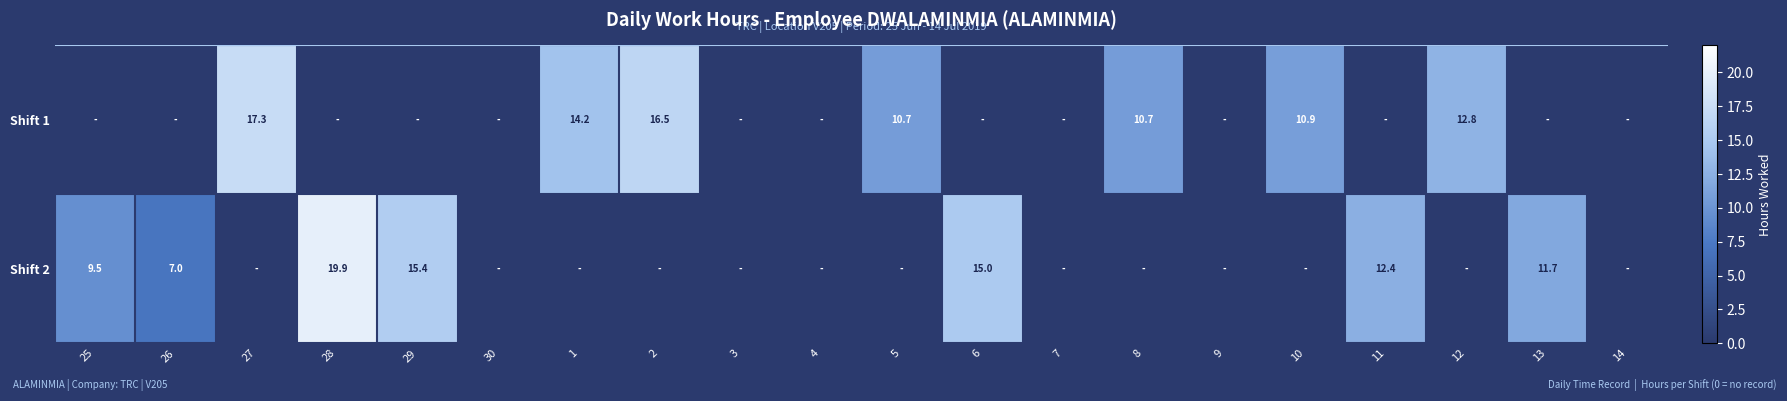

The Shift 2 series shows 19.9 at 28. True or false?

True